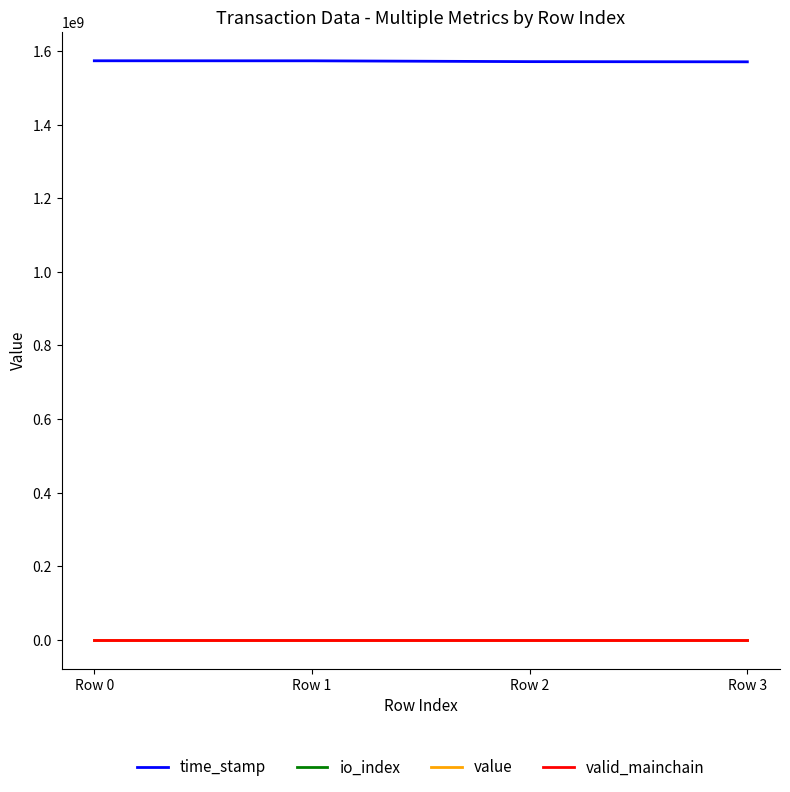

Is the value of time_stamp at Row 1 greater than the value of valid_mainchain at Row 3?

Yes